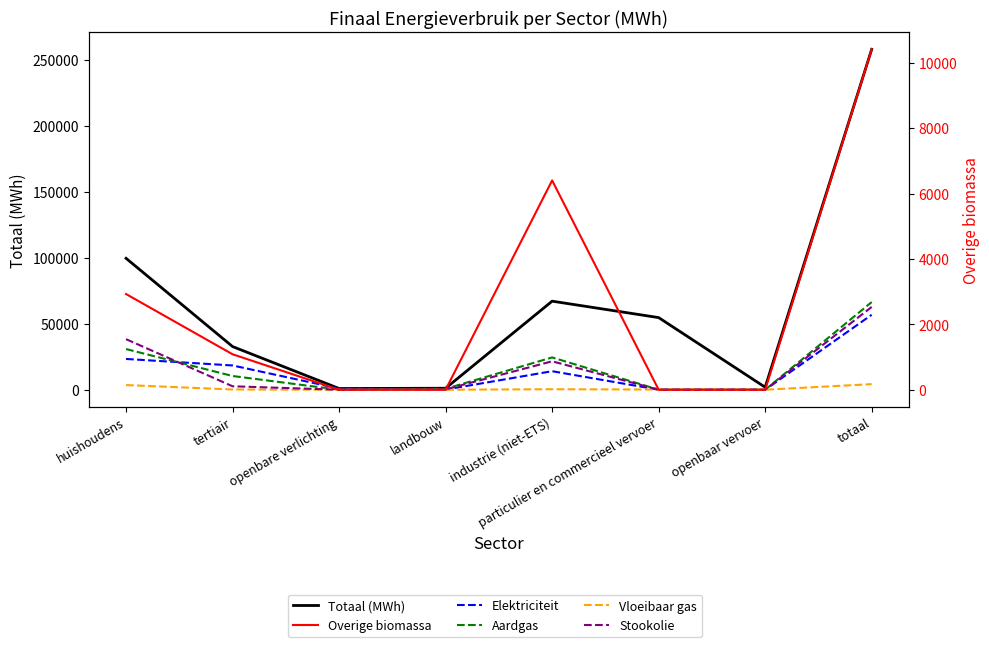

At how many categories does at least one series exceed 167873?

1